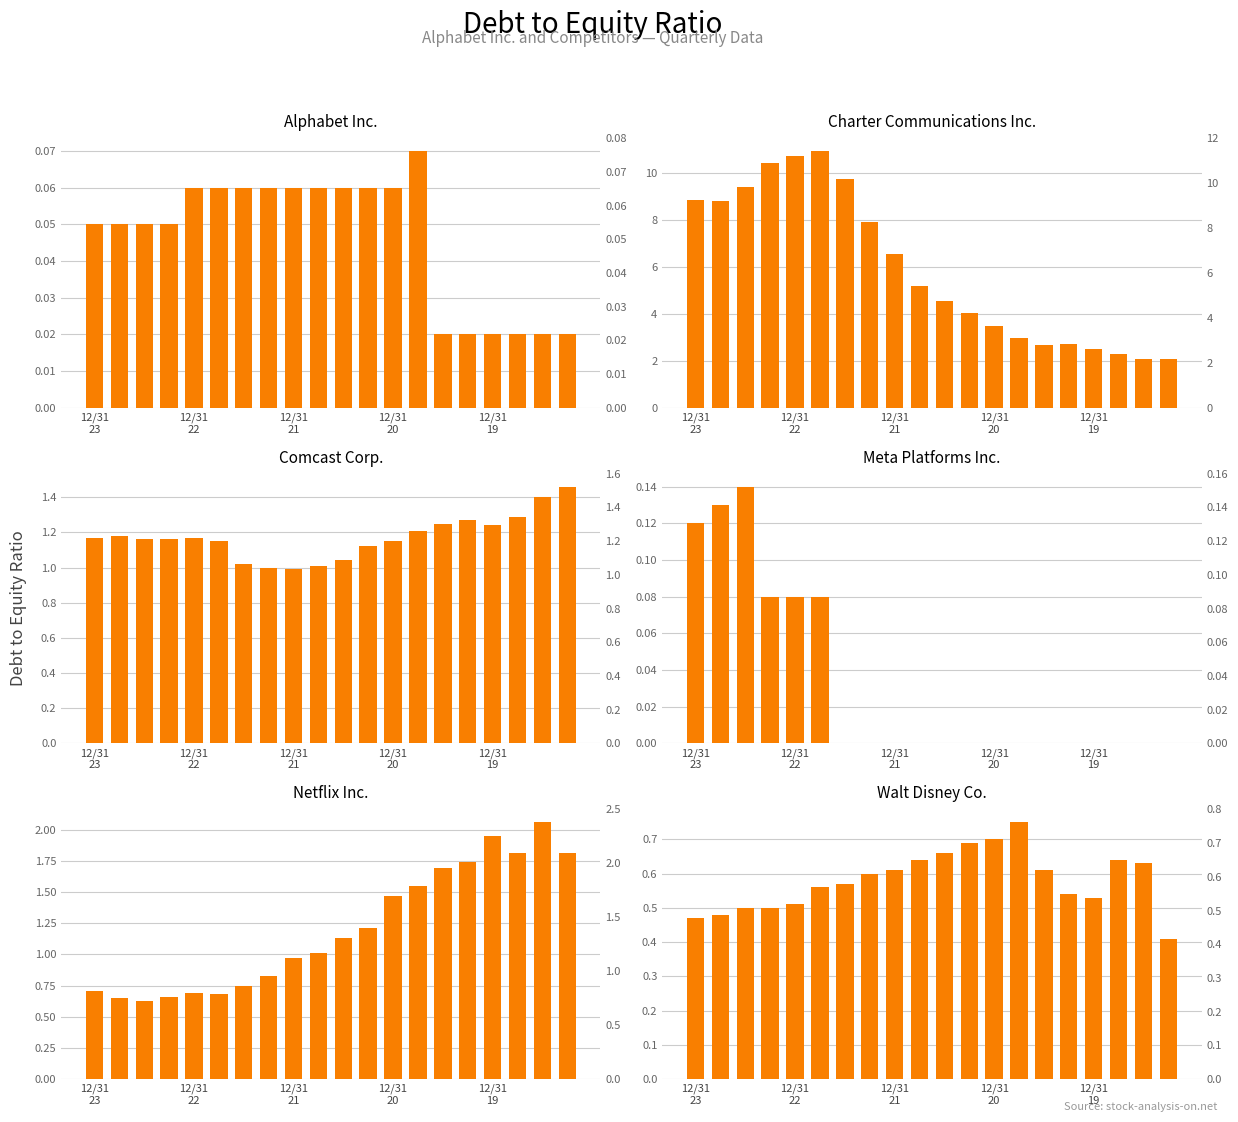

What is the label of the 14th bar from the left?

13